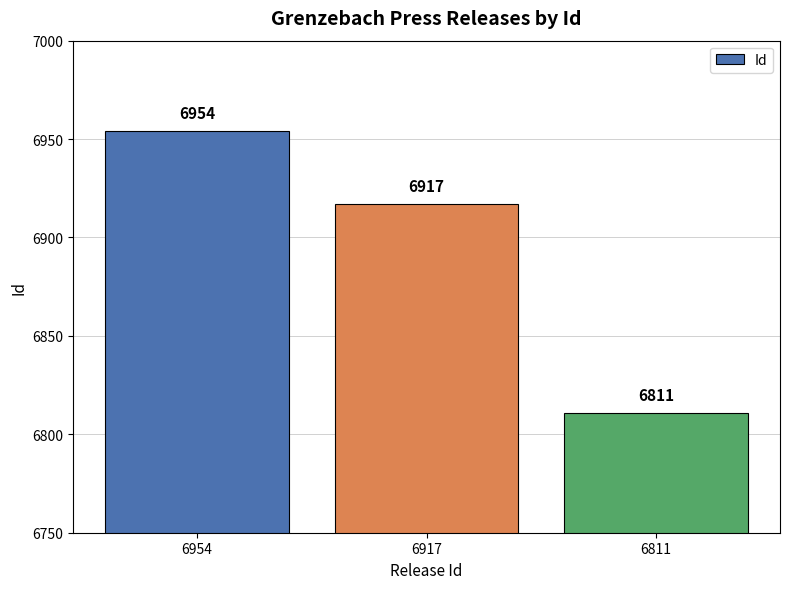

How many bars are there in total?

3